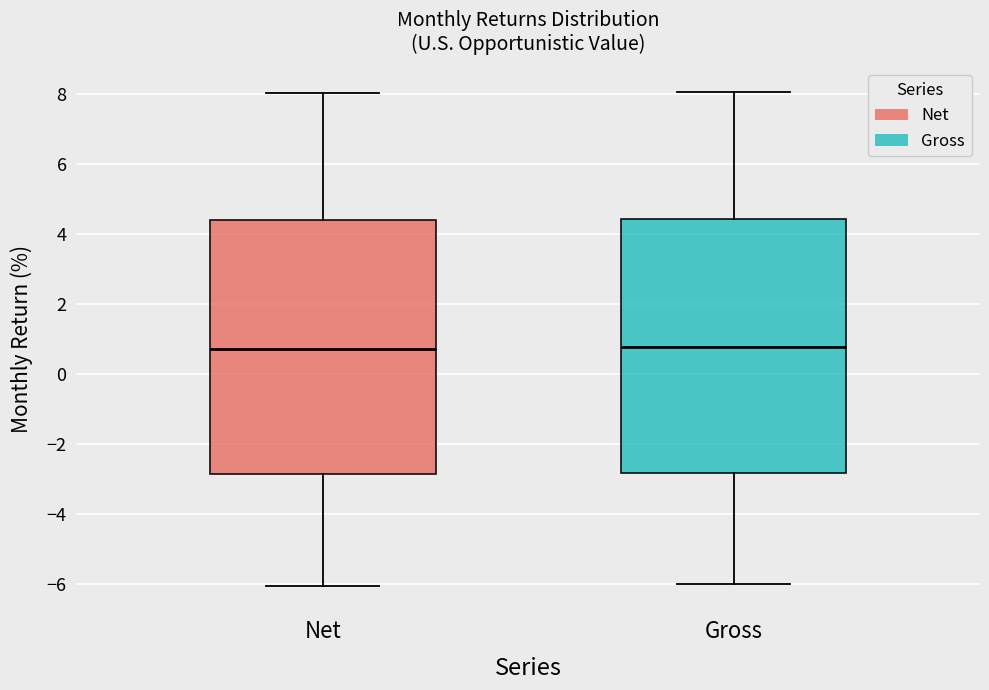

Reading left to right, transcribe this box plot: for each box, give where its median line is, the range the box spans, and where its two whiskers end, as read against the y-axis. The values are not printed on the chart, so give them approximately, as read against the axis.

Net: median 0.8, box -2.8 to 4.4, whiskers -6.0 to 8.0
Gross: median 0.8, box -2.8 to 4.4, whiskers -6.0 to 8.0